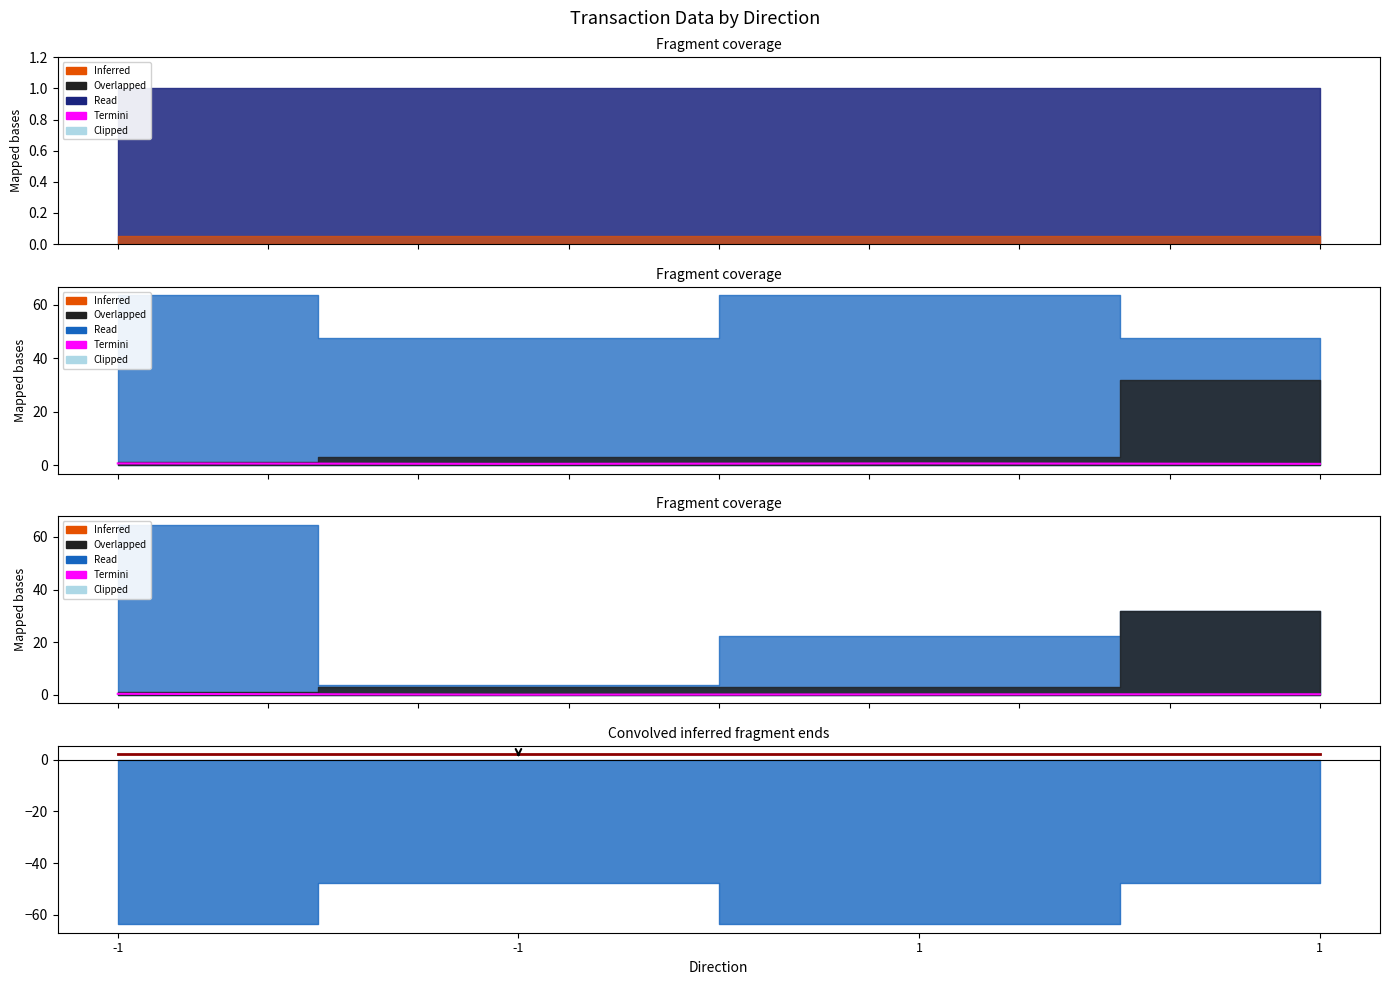

List the labels in order of value, smallest first.

-1, 1, 1, -1